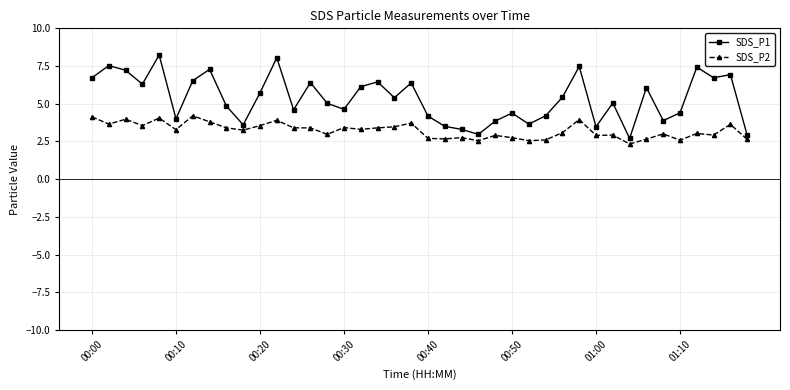

List the series in order of their peak value, lowest first.

SDS_P2, SDS_P1